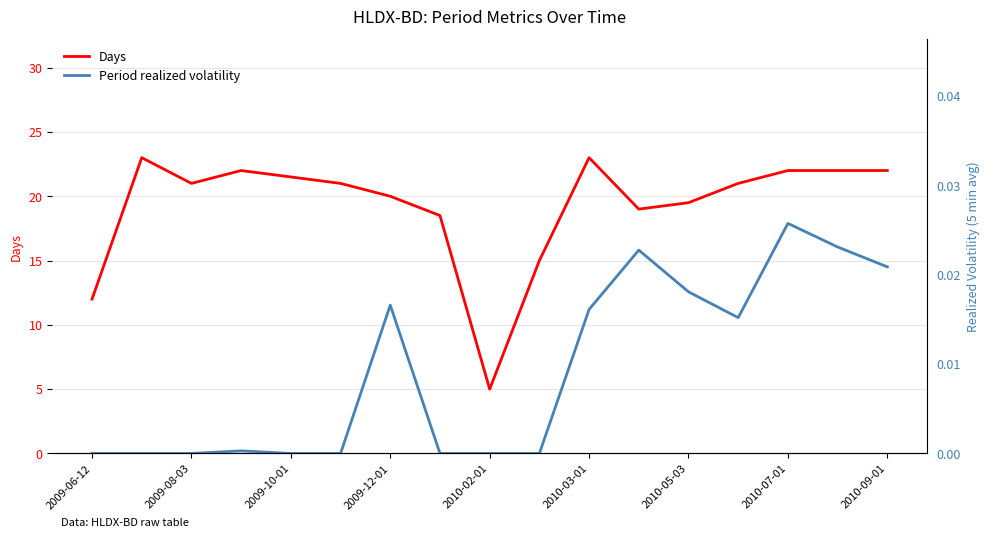

How many interior local valleys does the Days series have?

3